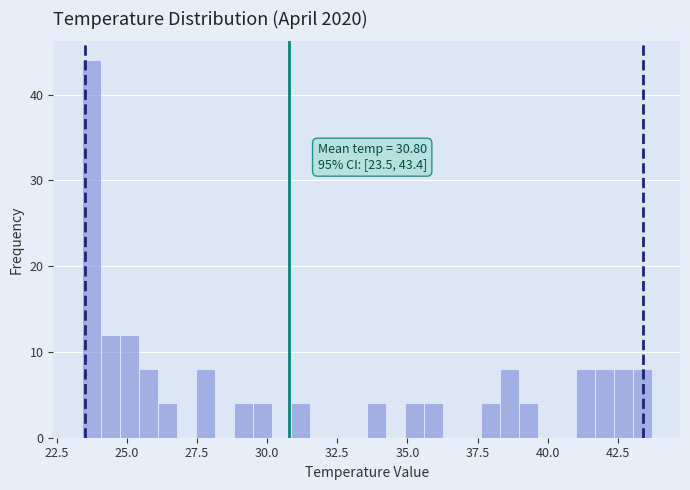

Around what value on the x-axis is the tallest bar? Give the approximate position of its centre, as read against the axis.

23.5